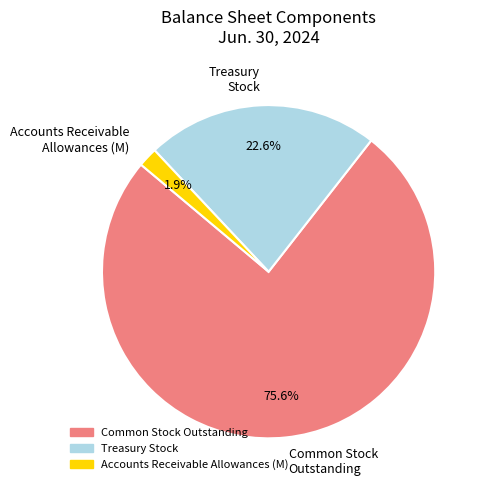

What percentage do Common Stock Outstanding and Treasury Stock together represent?

98.1%